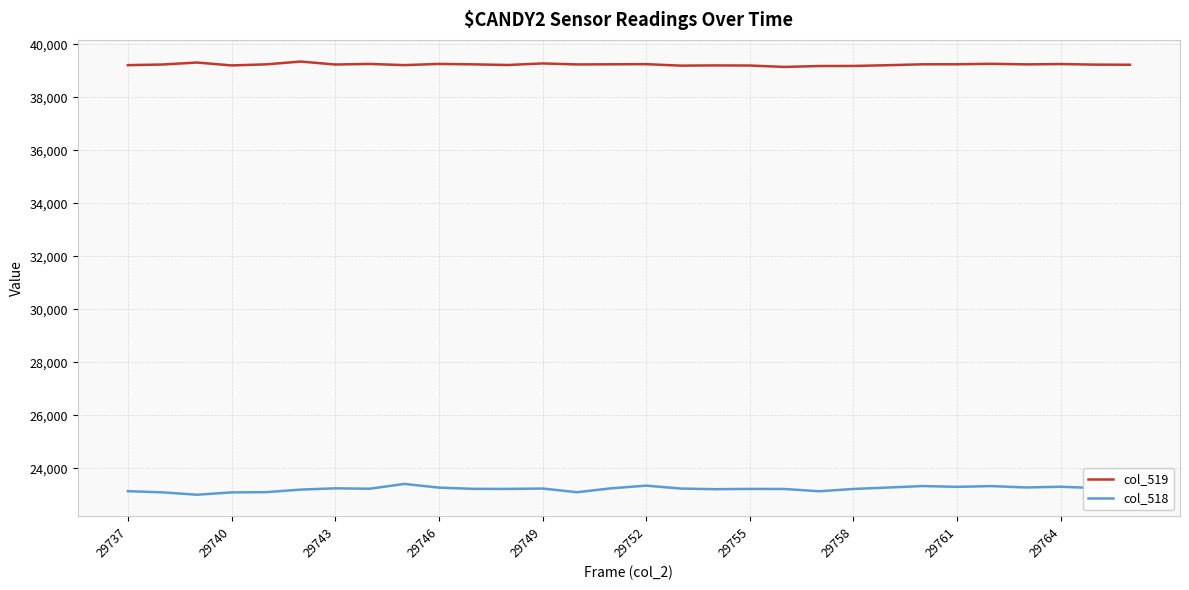

What is the difference between the maximum and minimum values in the col_519 series?

203